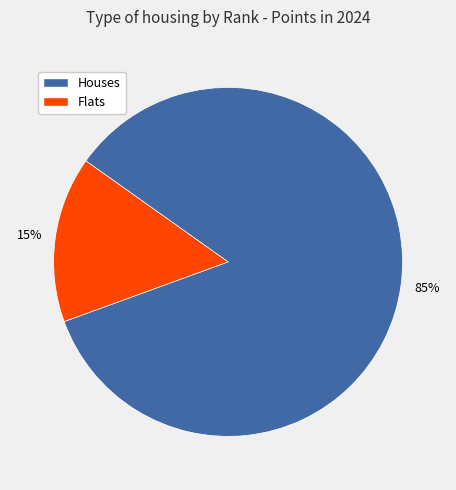

Is there a majority slice in this chart?

Yes